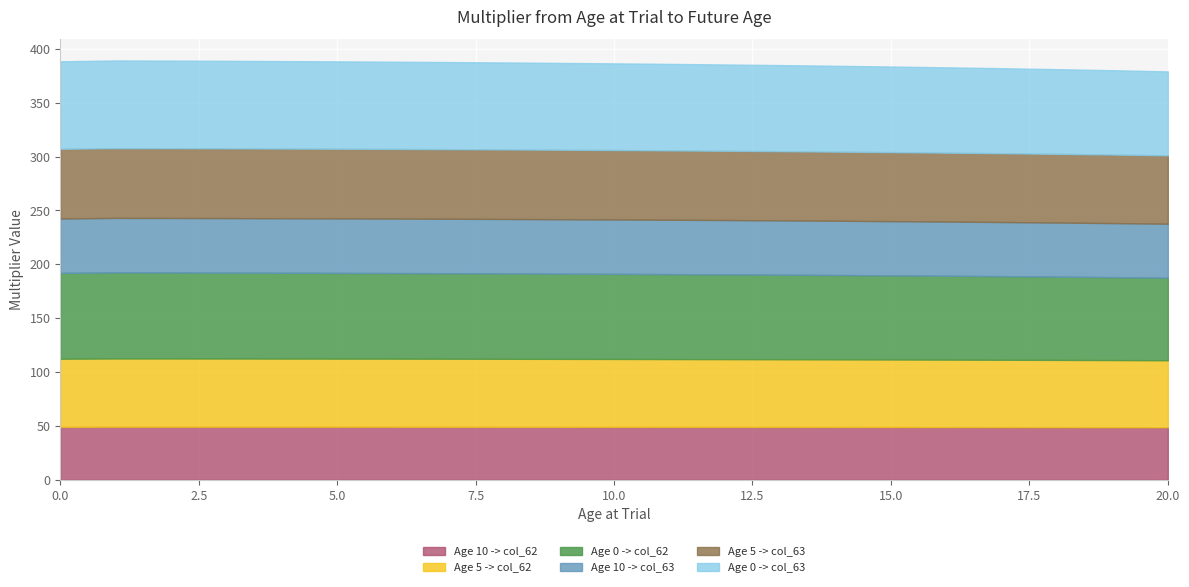

What is the spread (max minus min) of values at 11?

31.2